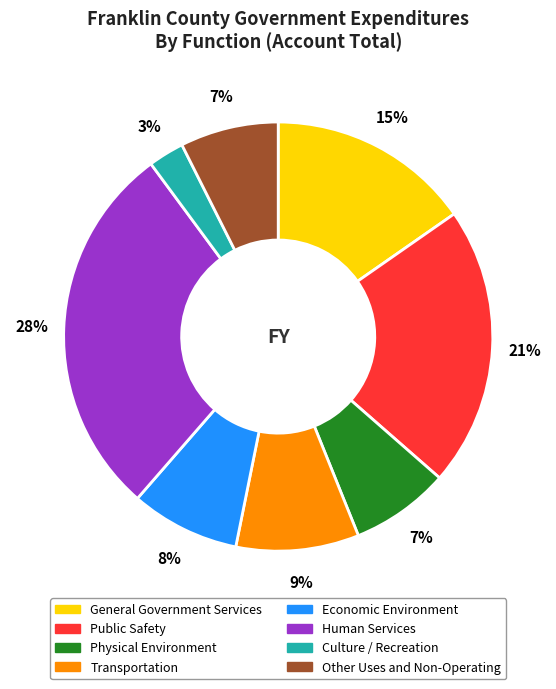

Which slice is the smallest?

Culture / Recreation